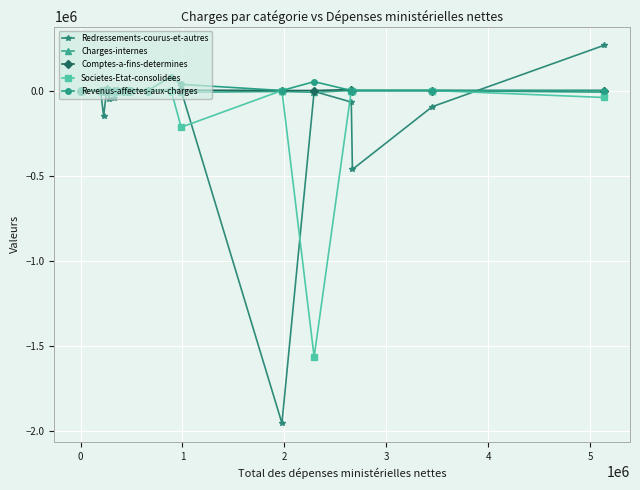

How many categories are shown in the chart?

20